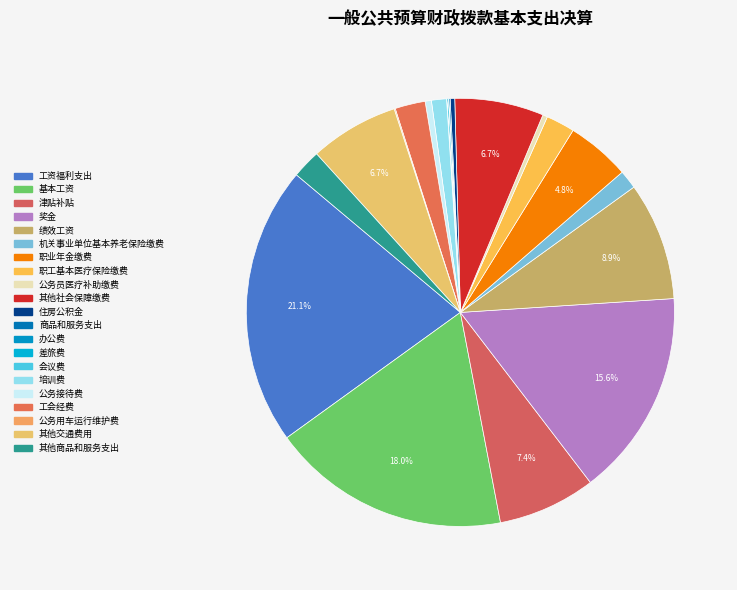

How many segments does this pie chart have?

21